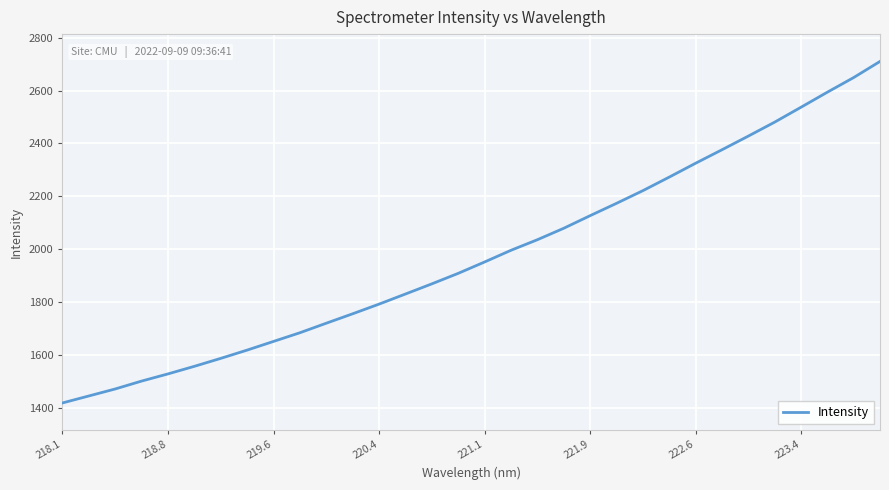

What is the difference between the maximum and minimum values?

1289.1